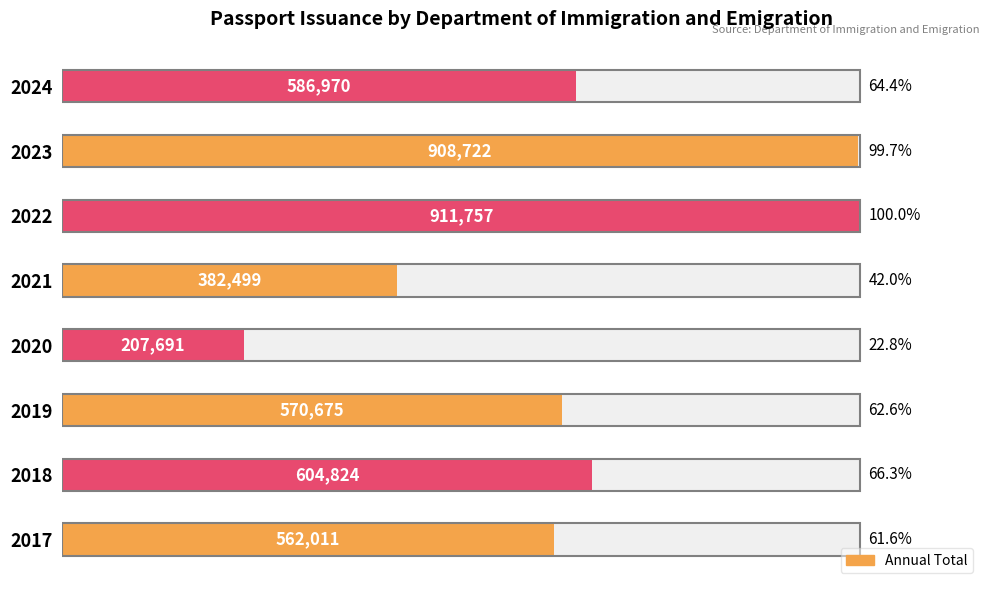

List the labels in order of value, smallest first.

2020, 2021, 2017, 2019, 2024, 2018, 2023, 2022